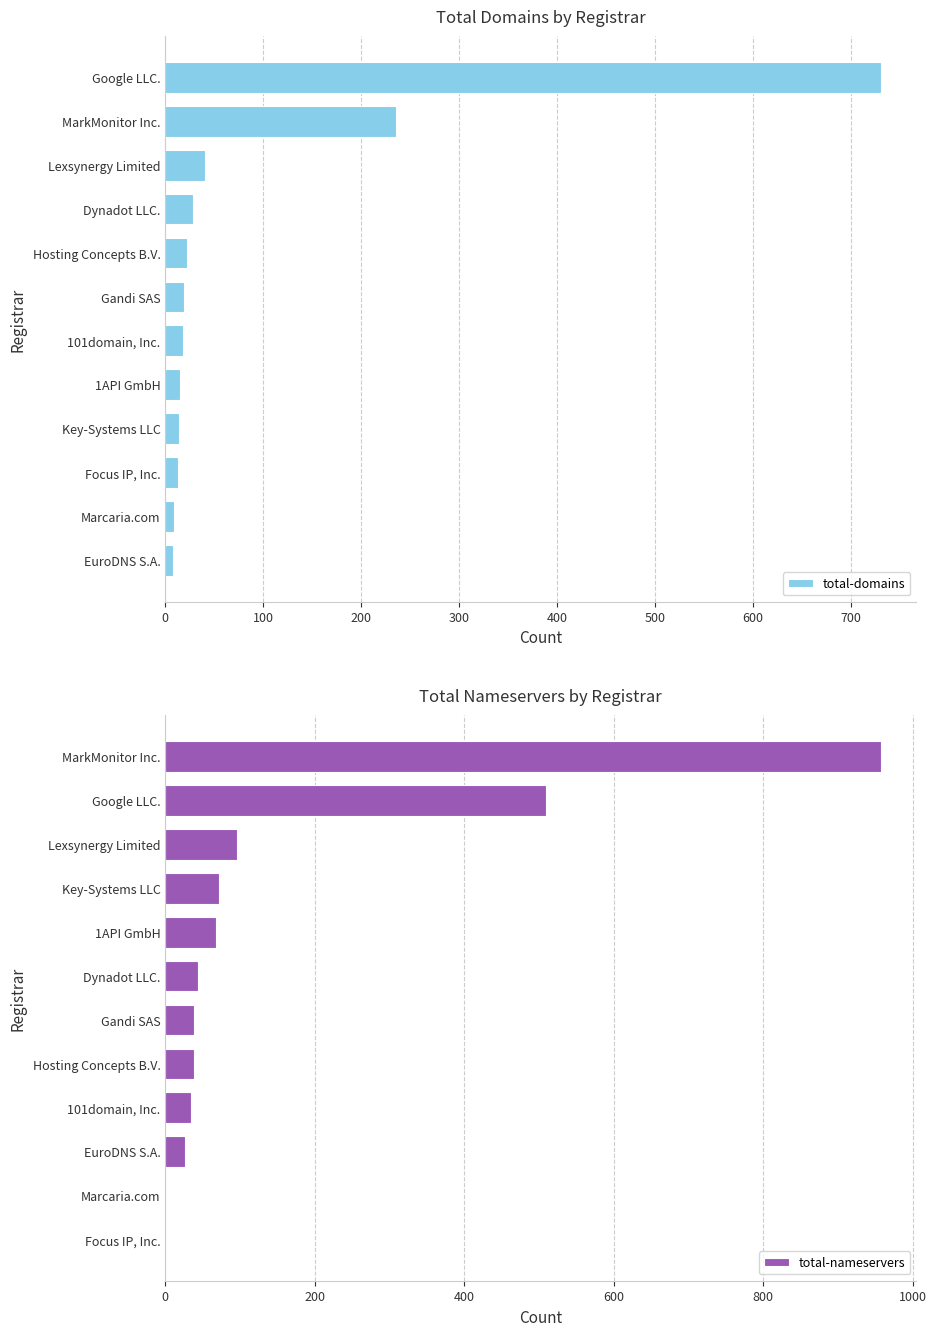

Rank the categories by total-domains value from highest to lowest.

Google LLC., MarkMonitor Inc., Lexsynergy Limited, Dynadot LLC., Hosting Concepts B.V., Gandi SAS, 101domain, Inc., 1API GmbH, Key-Systems LLC, Focus IP, Inc., Marcaria.com, EuroDNS S.A.